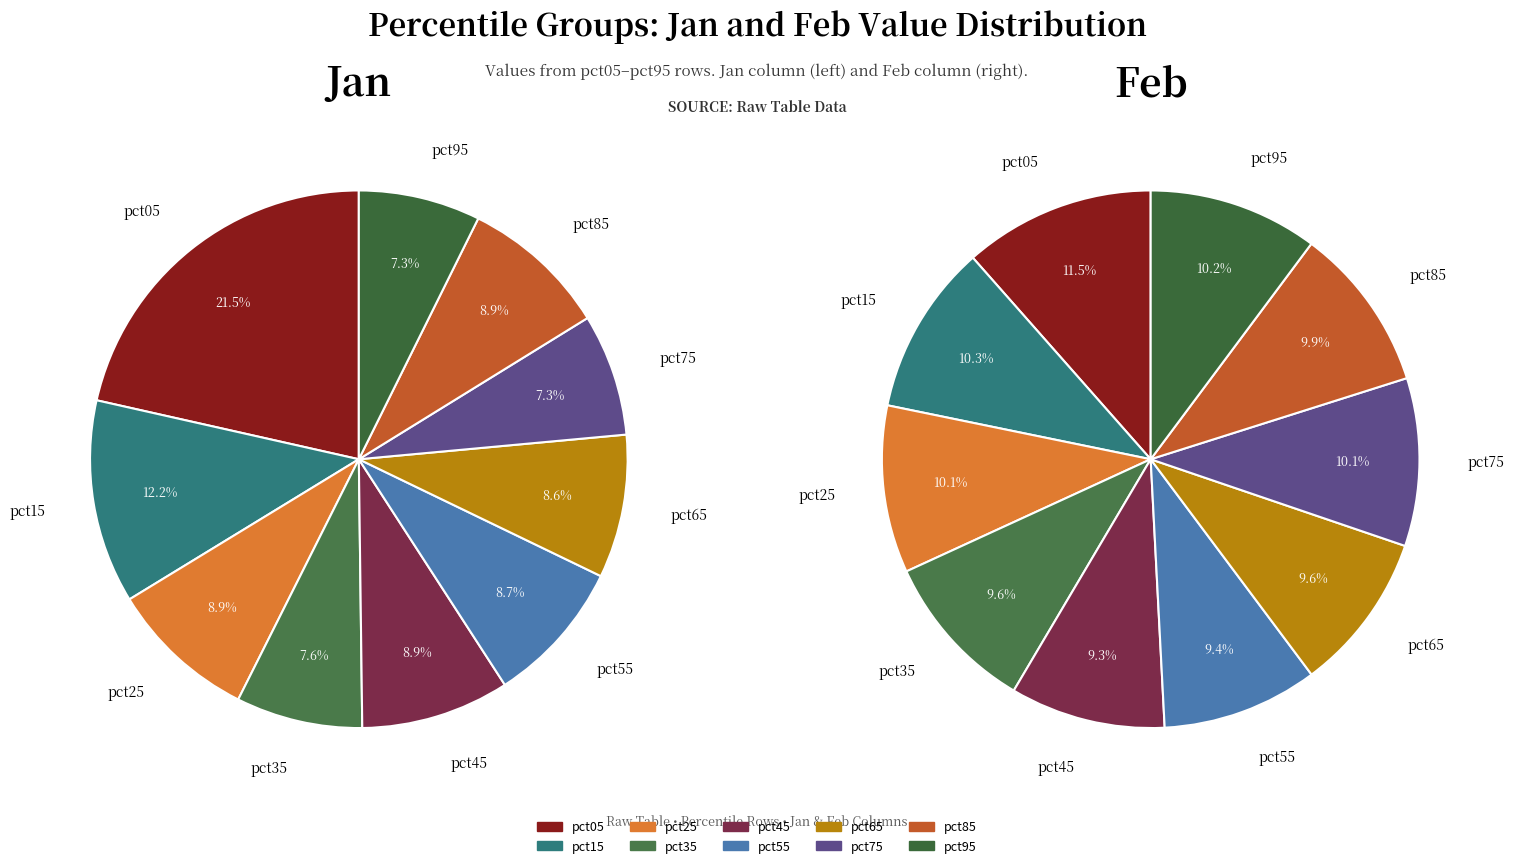

Is there a majority slice in this chart?

No